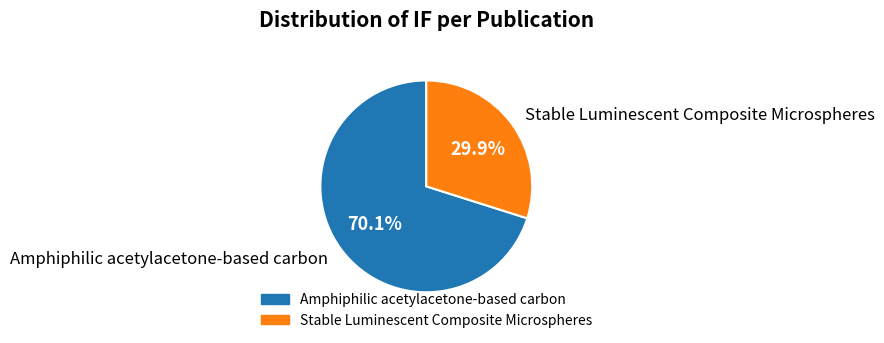

What is the largest slice in the pie chart?

Amphiphilic acetylacetone-based carbon